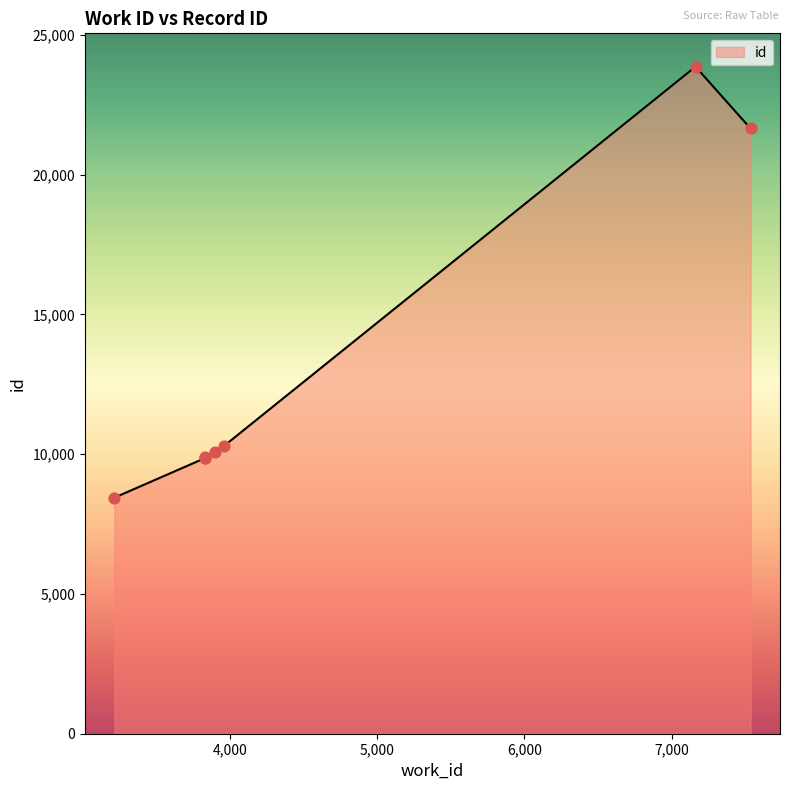

Between 7537 and 3214, which is larger?

7537